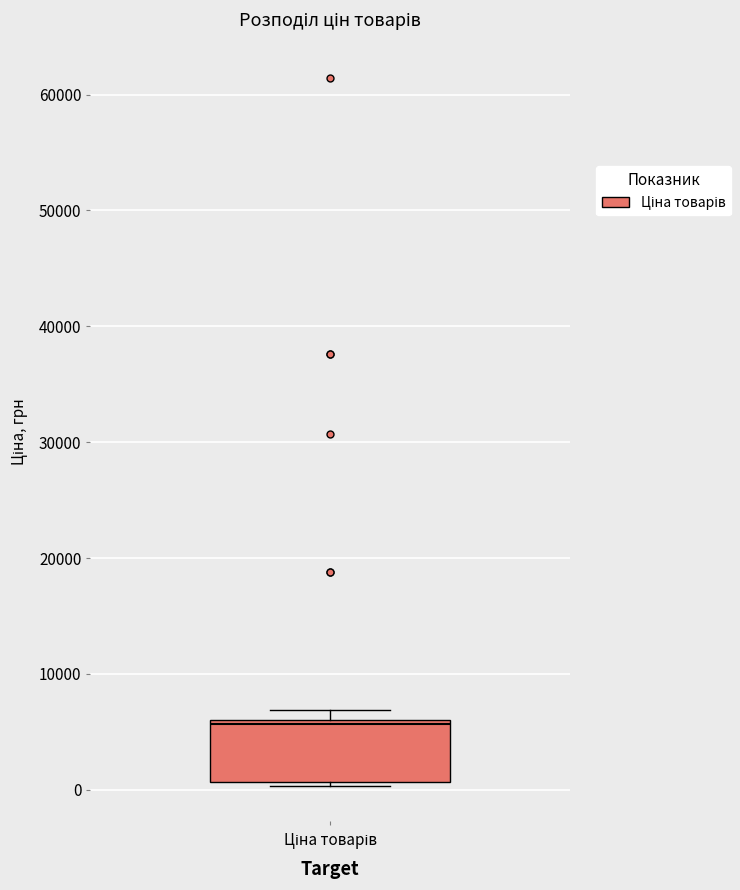

Where is the upper edge of the box for Ціна товарів on the y-axis? The values are not printed on the chart, so give them approximately, as read against the axis.

6000